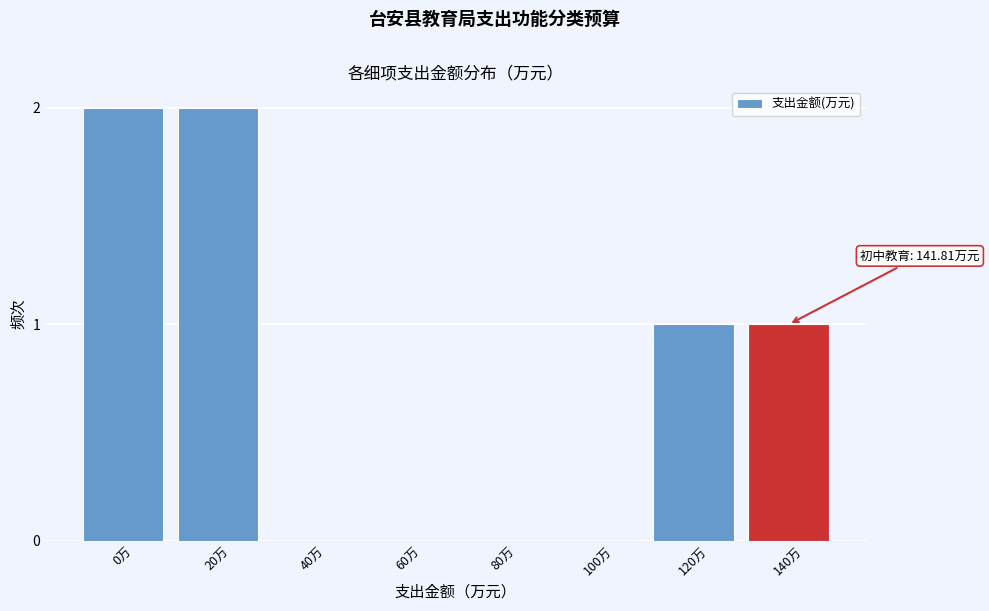

Reading left to right, what are all the values shown in this chart?

0万=2	20万=2	40万=0	60万=0	80万=0	100万=0	120万=1	140万=1